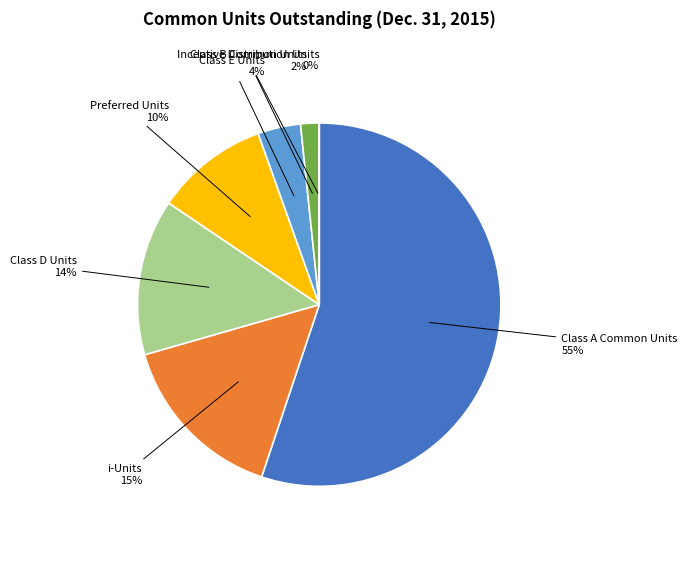

Is there any slice that represents more than half of the pie?

Yes